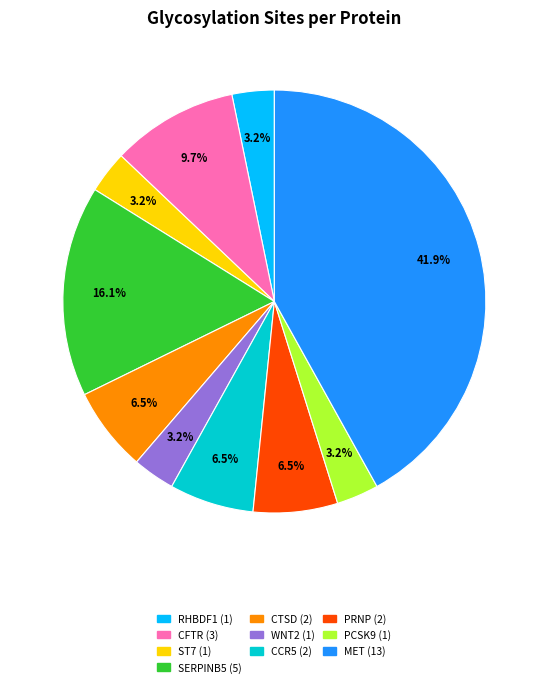

Is there a majority slice in this chart?

No